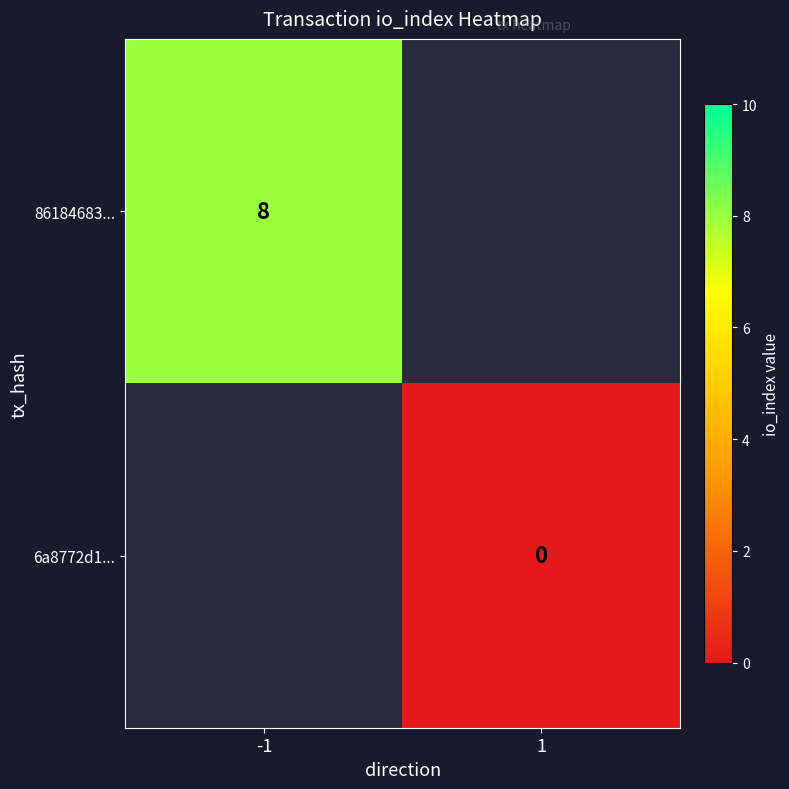

The 86184683... series shows 8 at -1. True or false?

True